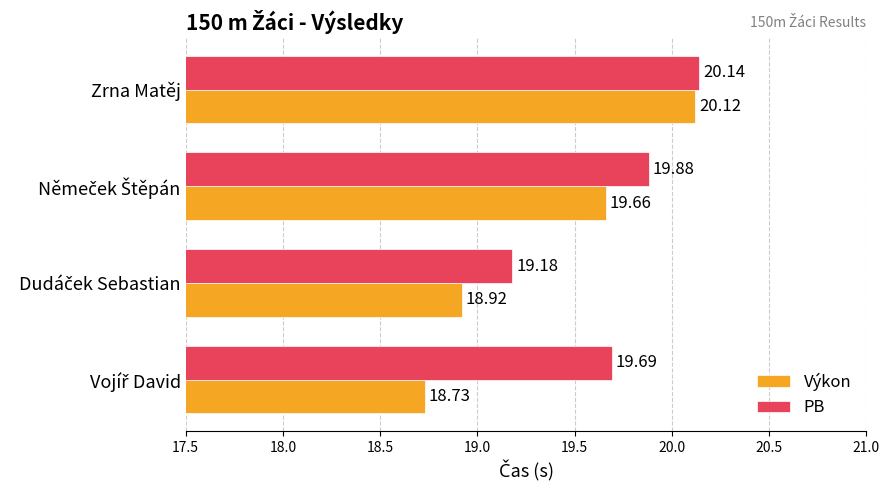

Rank the series by their average value, from lowest to highest.

Výkon, PB